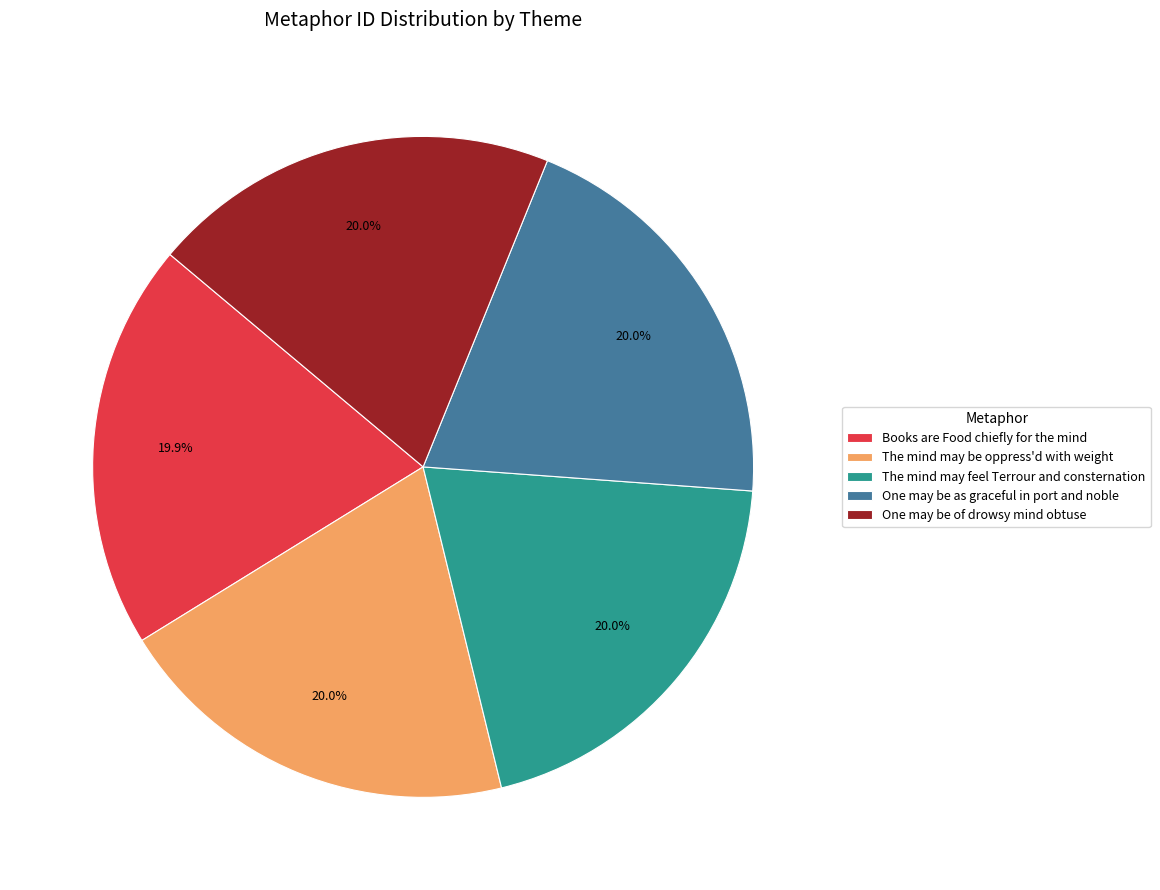

Is the sum of The mind may be oppress'd with weight and One may be as graceful in port and noble greater than half?

No